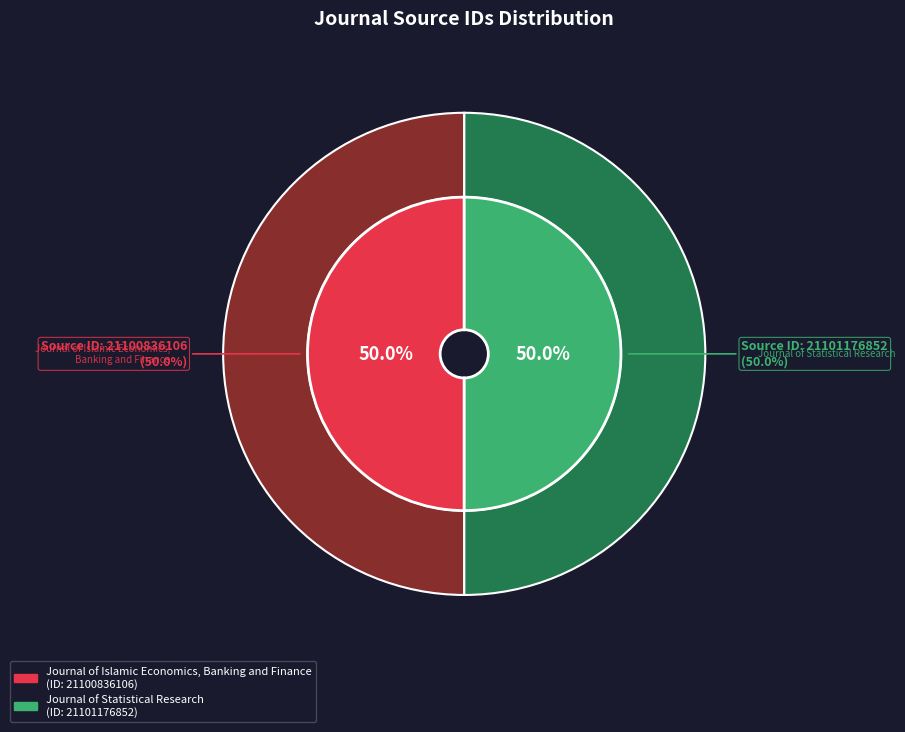

Rank the categories by value from highest to lowest.

Journal of Statistical Research, Journal of Islamic Economics, Banking and Finance